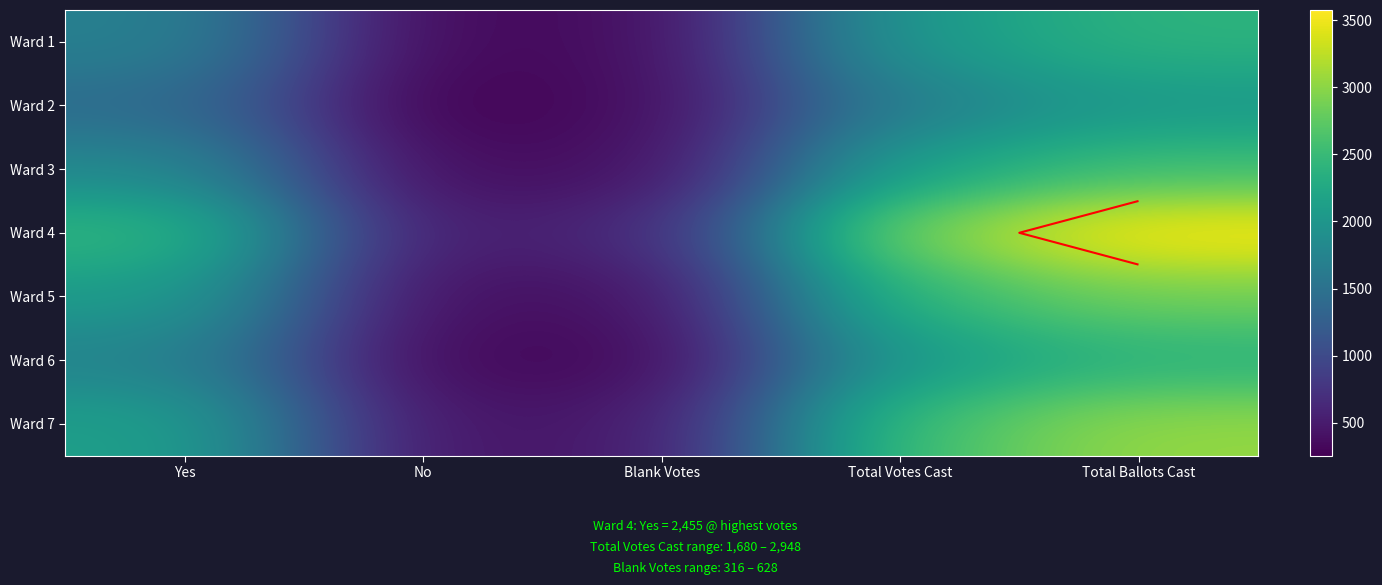

The value of Ward 5 at Total Votes Cast is 3525. True or false?

False